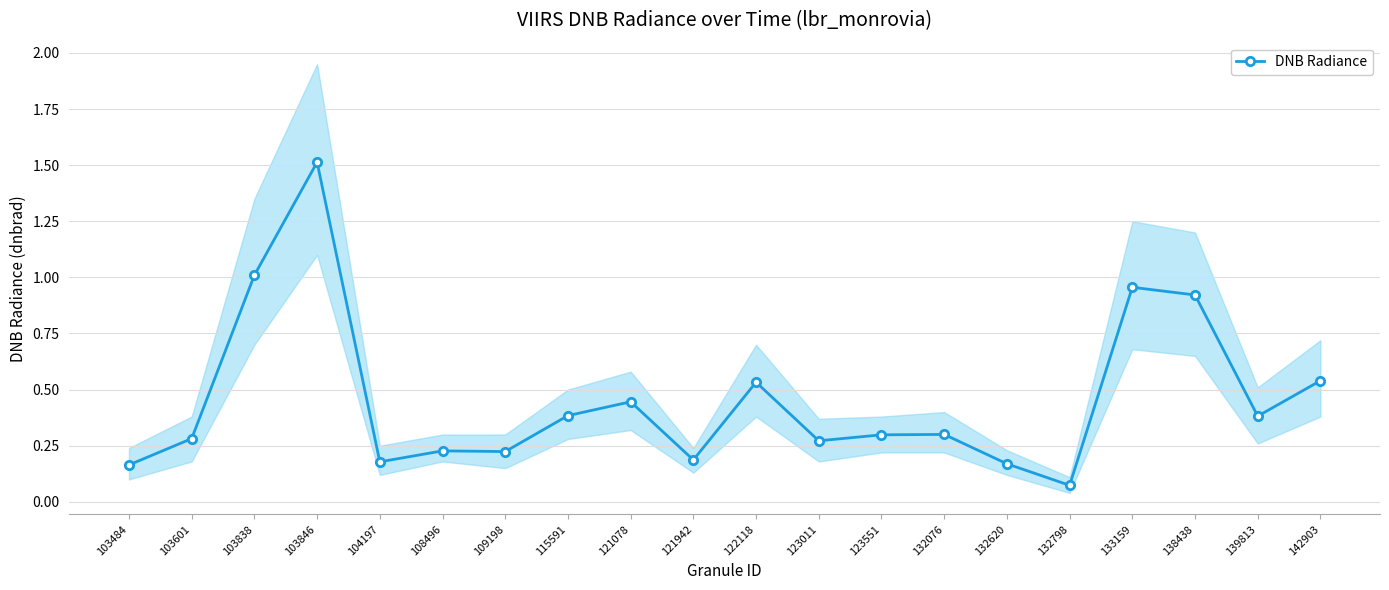

The value at 121078 is 0.2. True or false?

False